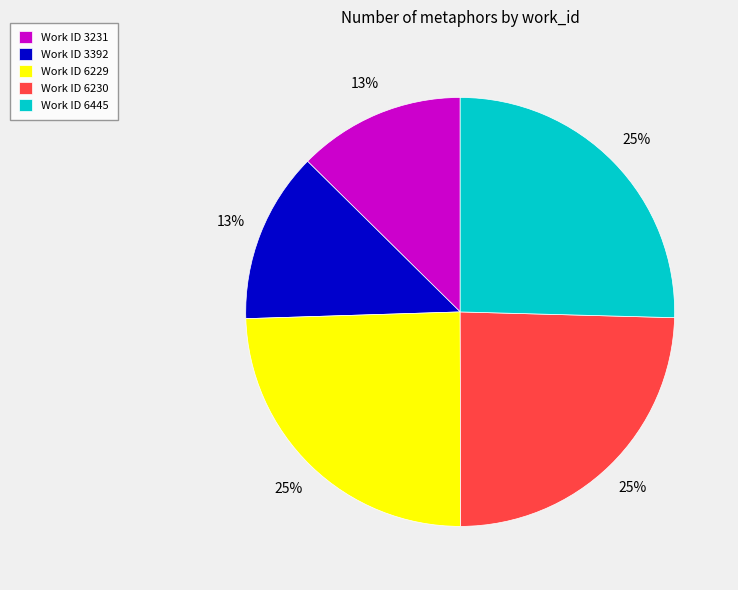

Count the number of slices in the pie.

5